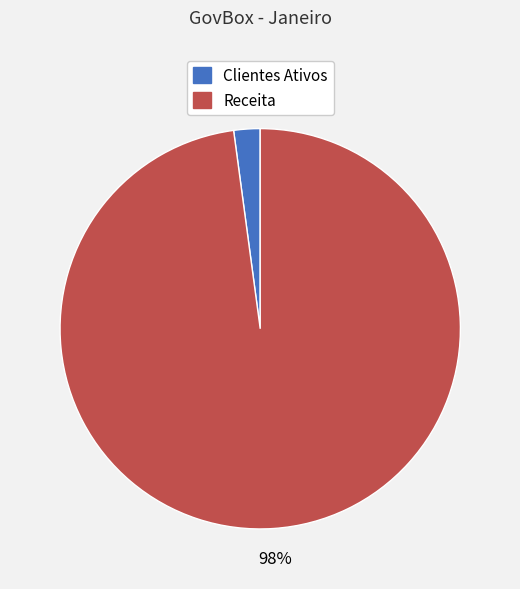

Which slice represents more than half of the pie?

Receita